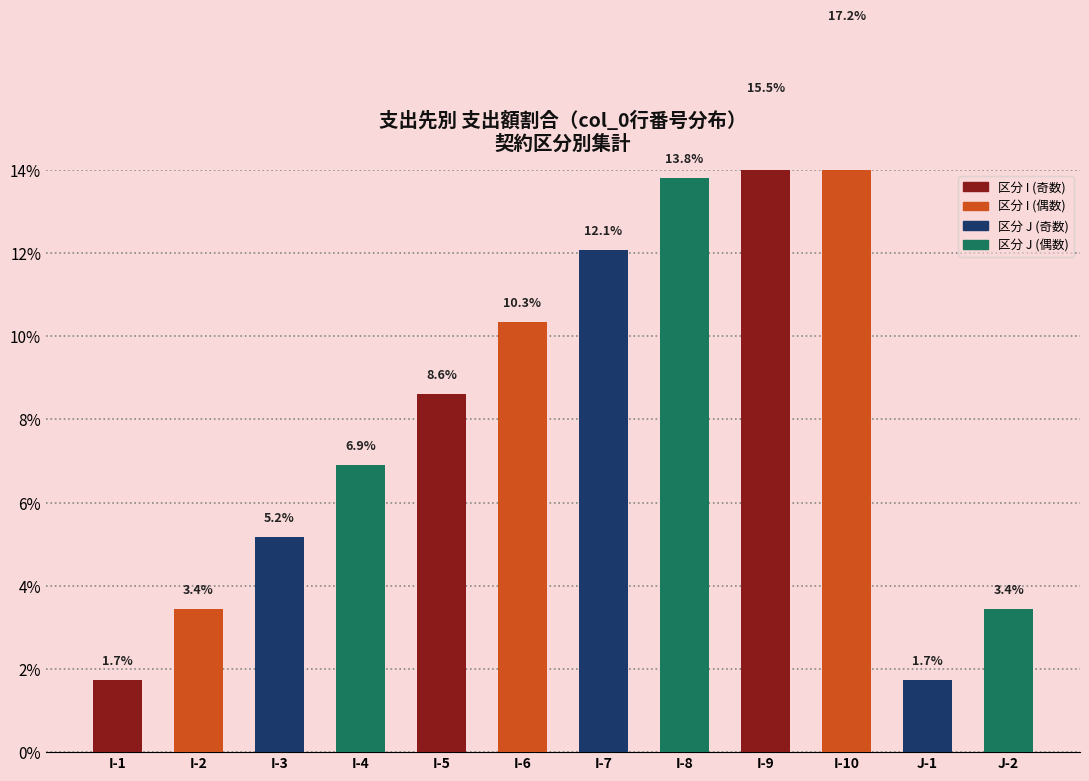

Which category has the highest value across all series?

I-10